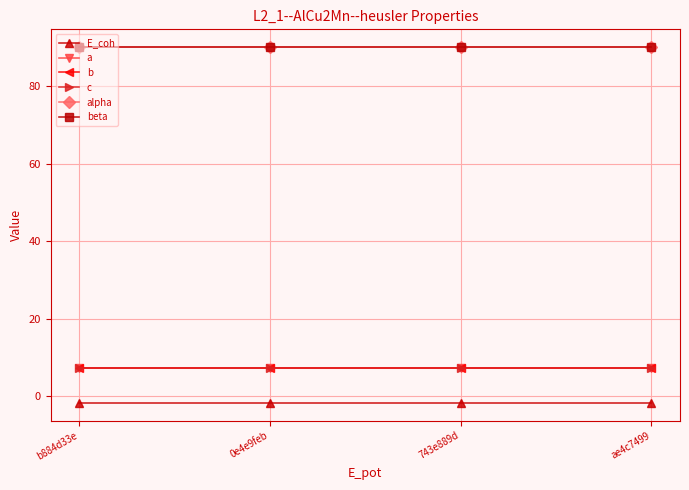

What is the label of the 4th point from the right?

b884d33e